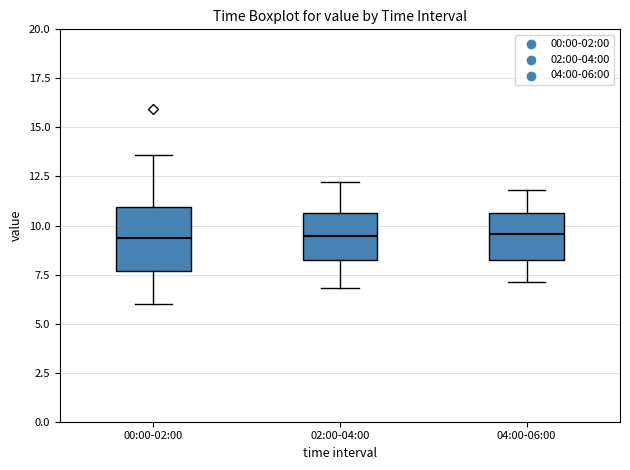

Reading left to right, transcribe this box plot: for each box, give where its median line is, the range the box spans, and where its two whiskers end, as read against the y-axis. The values are not printed on the chart, so give them approximately, as read against the axis.

00:00-02:00: median 9.5, box 7.5 to 11.0, whiskers 6.0 to 13.5
02:00-04:00: median 9.5, box 8.5 to 10.5, whiskers 7.0 to 12.0
04:00-06:00: median 9.5, box 8.0 to 10.5, whiskers 7.0 to 12.0